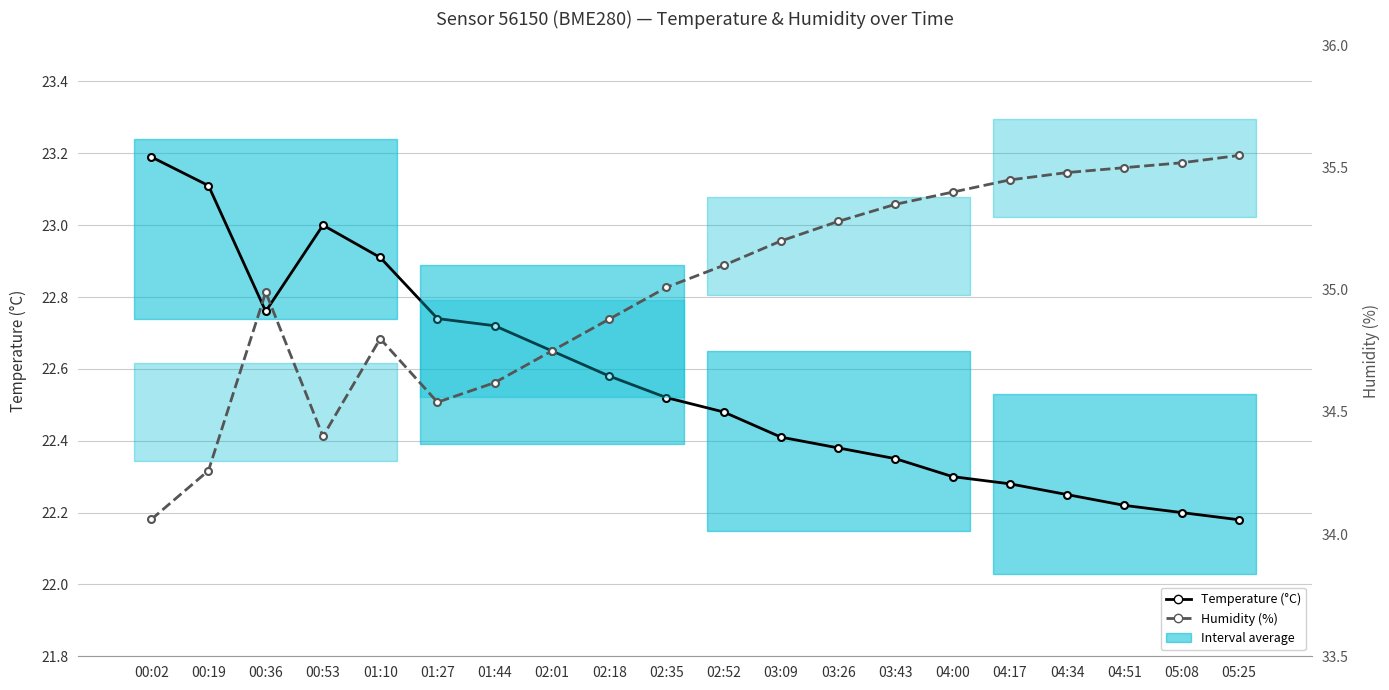

How many lines are shown in the chart?

2